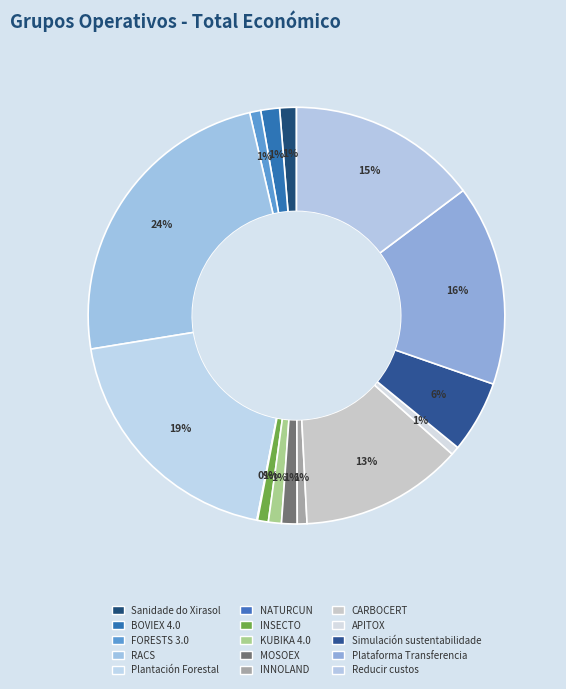

What percentage is the CARBOCERT slice, to the nearest percent?

13%